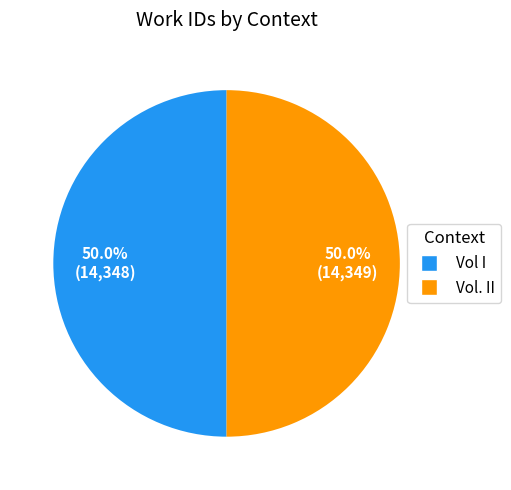

Is it true that Vol I is 40% of the pie?

False